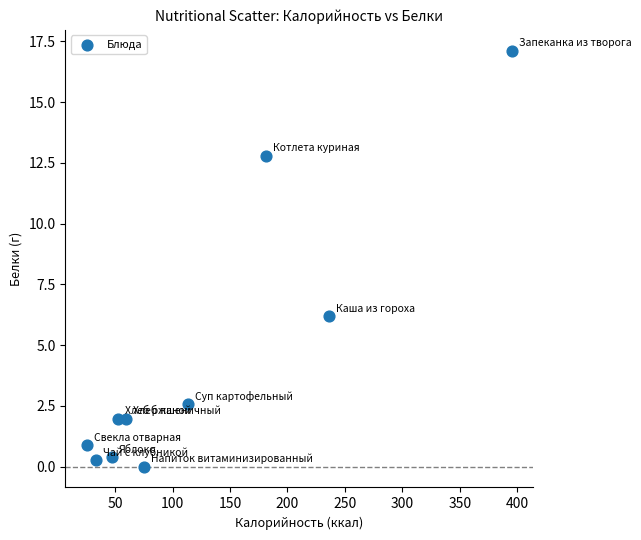

What is the average X value?

121.9